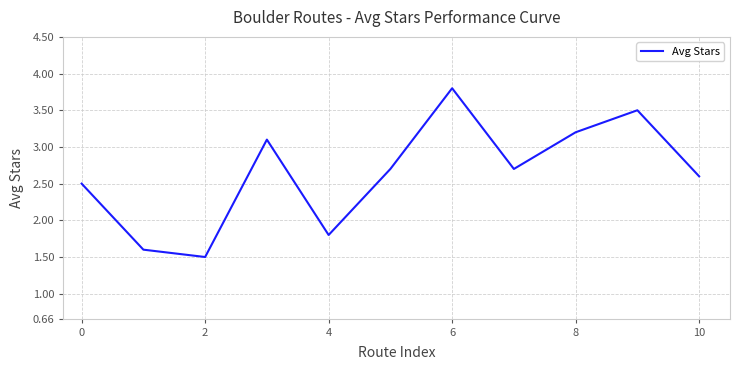

What is the maximum value shown in the chart?

3.8